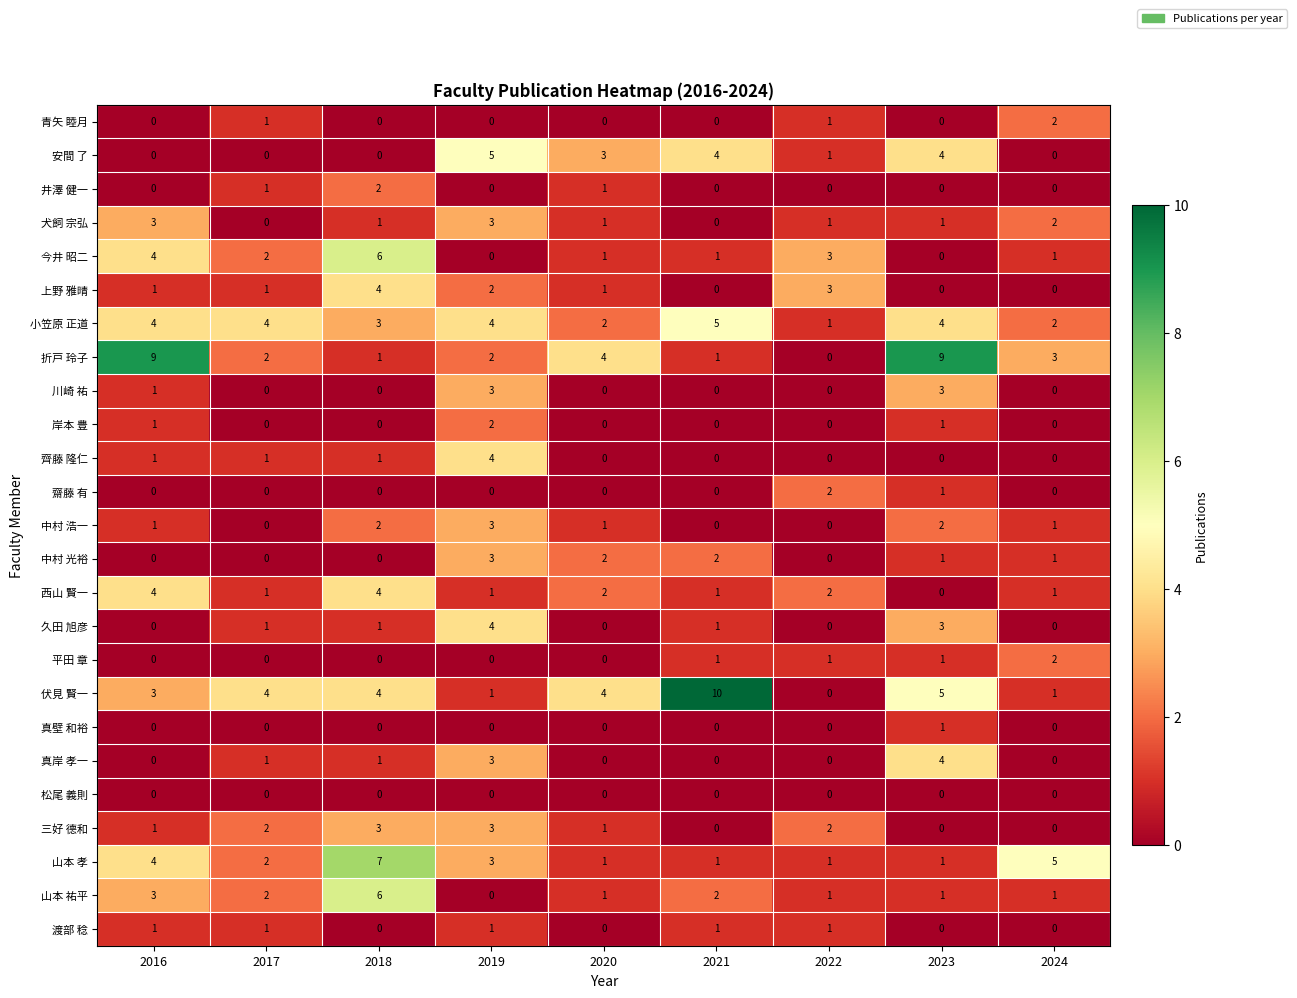

True or false: 岸本 豊 has a value of 0 at 2021.

True